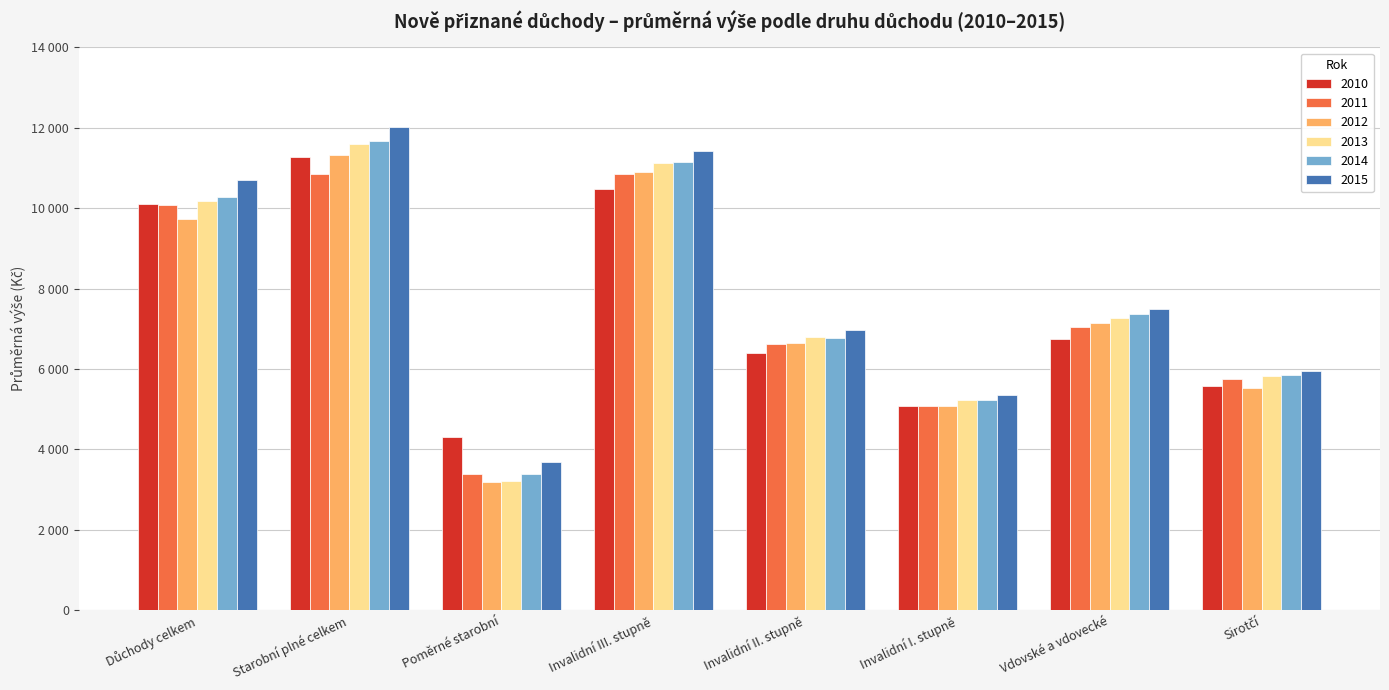

Where is 2012 nearest to the value 7250?

Vdovské a vdovecké